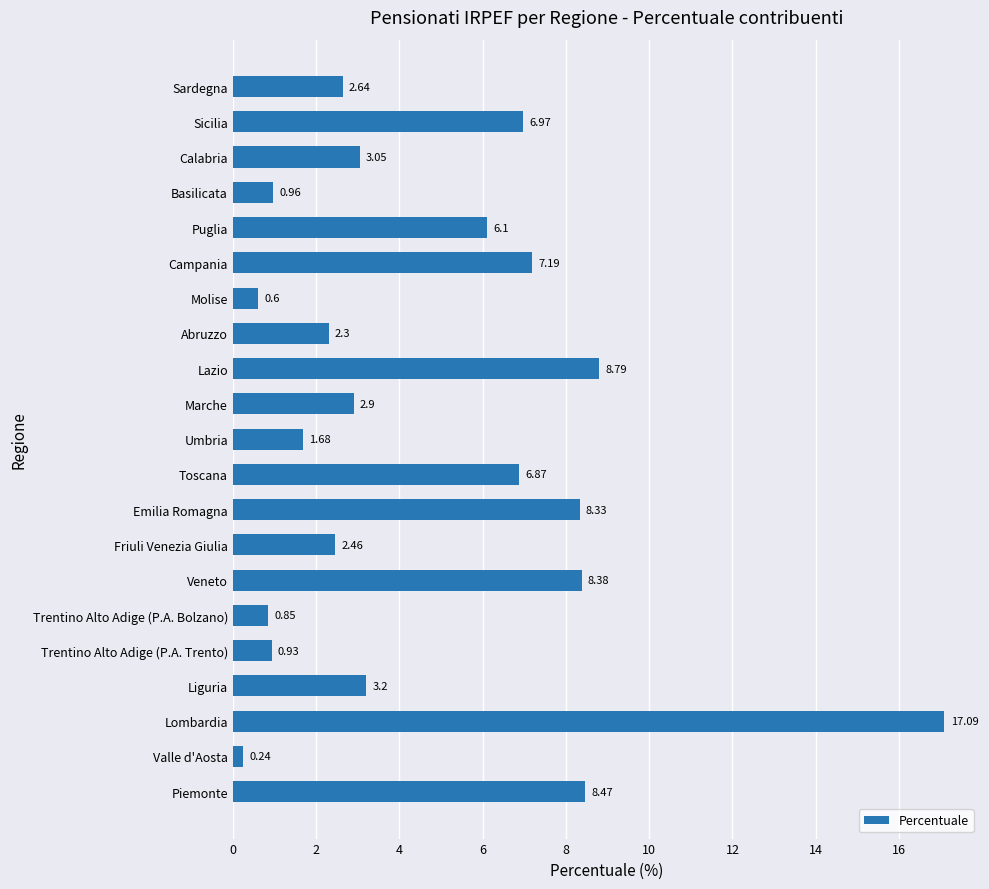

List the labels in order of value, smallest first.

Valle d'Aosta, Molise, Trentino Alto Adige (P.A. Bolzano), Trentino Alto Adige (P.A. Trento), Basilicata, Umbria, Abruzzo, Friuli Venezia Giulia, Sardegna, Marche, Calabria, Liguria, Puglia, Toscana, Sicilia, Campania, Emilia Romagna, Veneto, Piemonte, Lazio, Lombardia